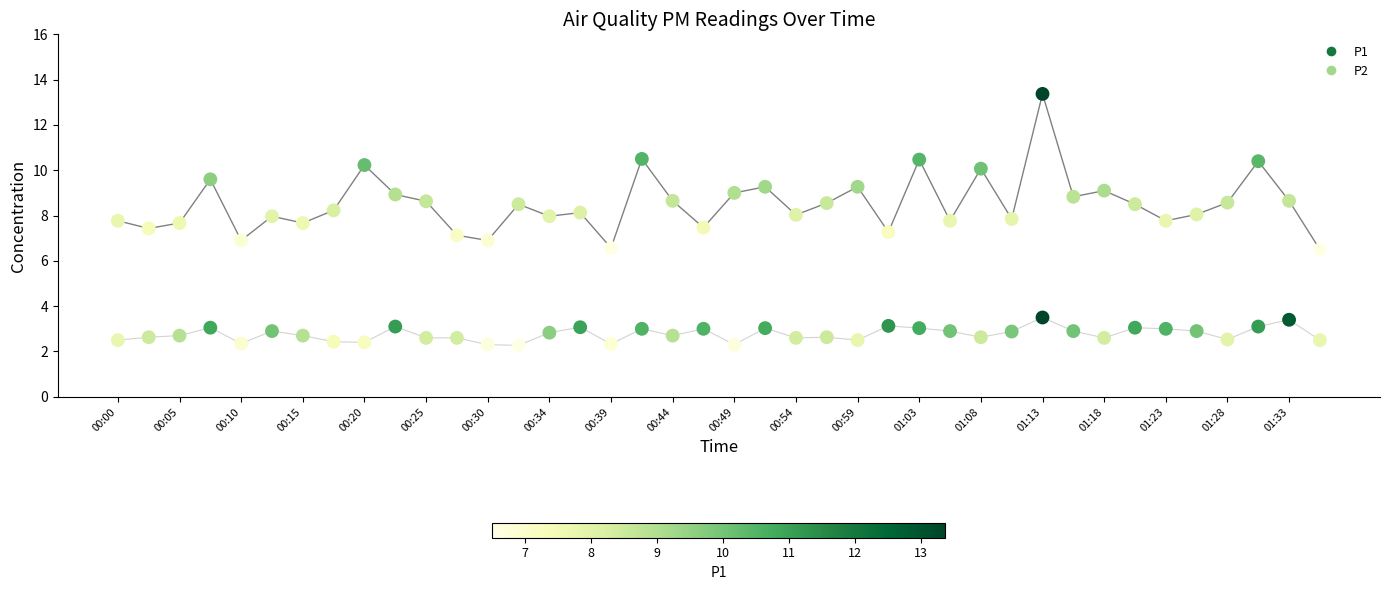

How many points are shown in the scatter plot?

80